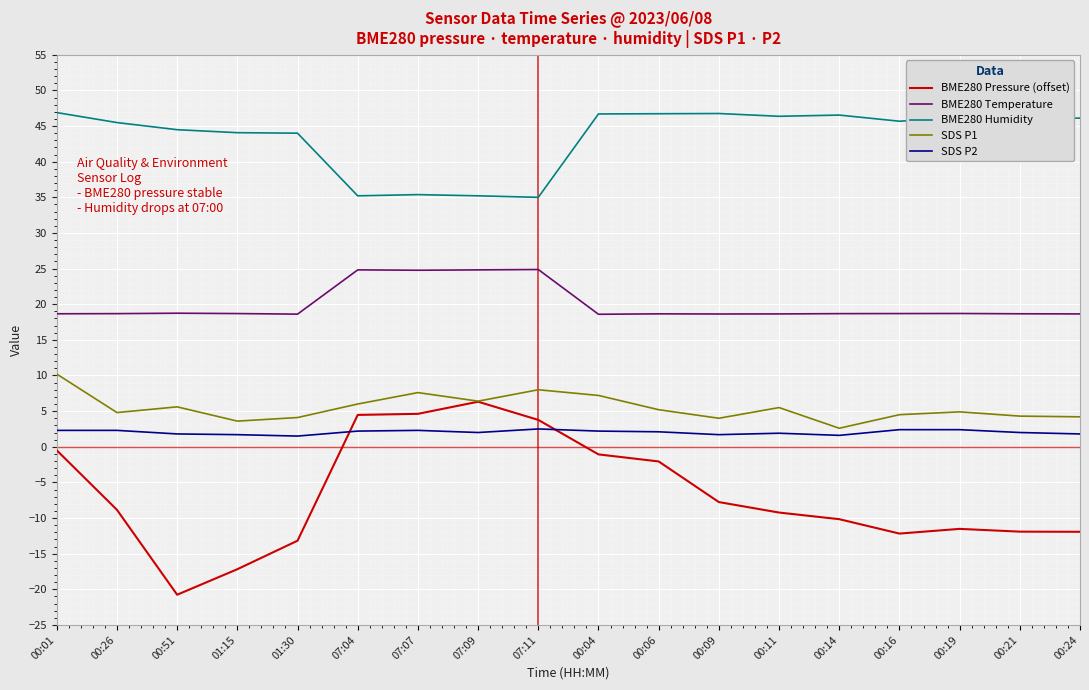

What is the highest value of the SDS P1 series?

10.2